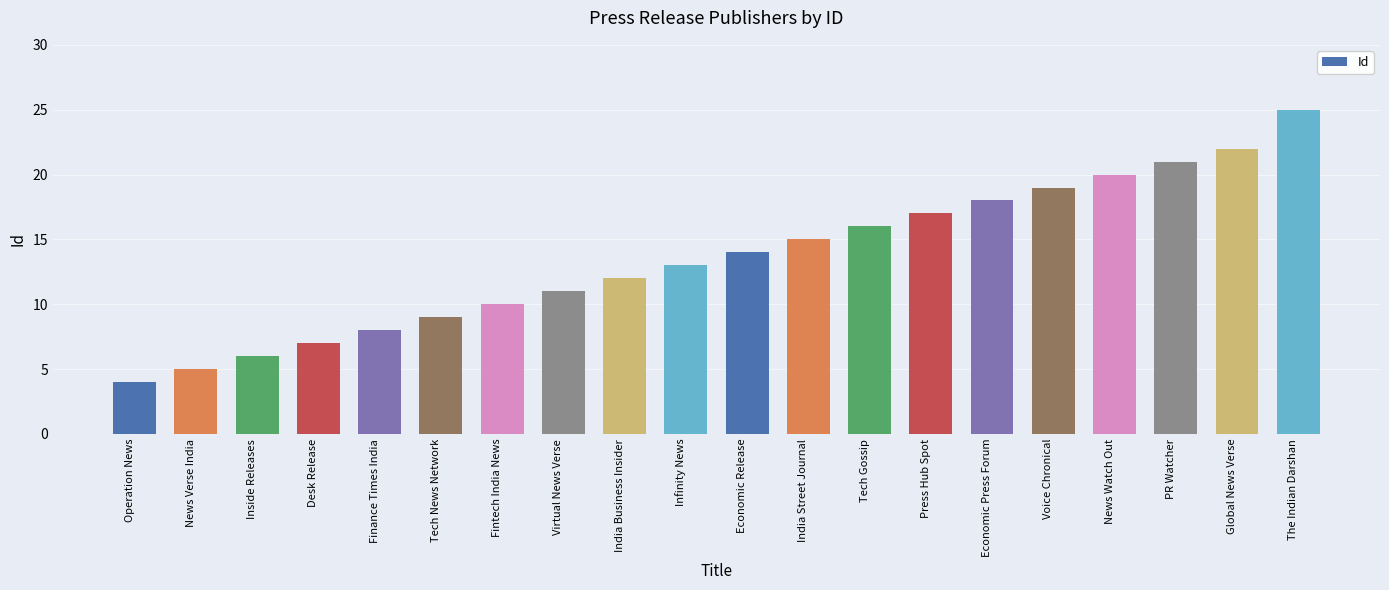

How many data points are less than 14?

10